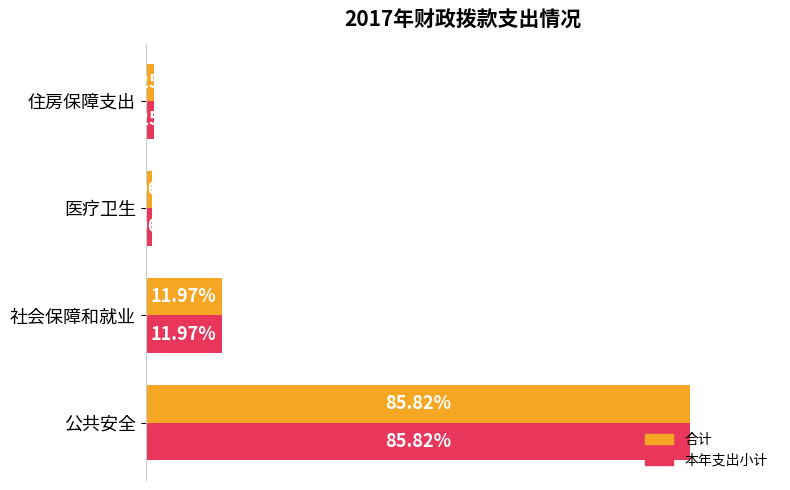

At which category is the sum across all series the highest?

公共安全